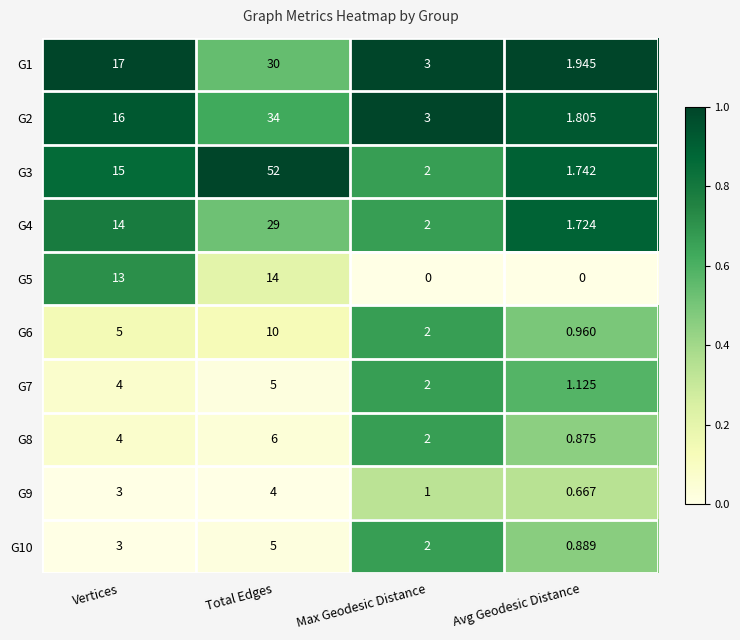

Where is G5 nearest to the value 7?

Vertices